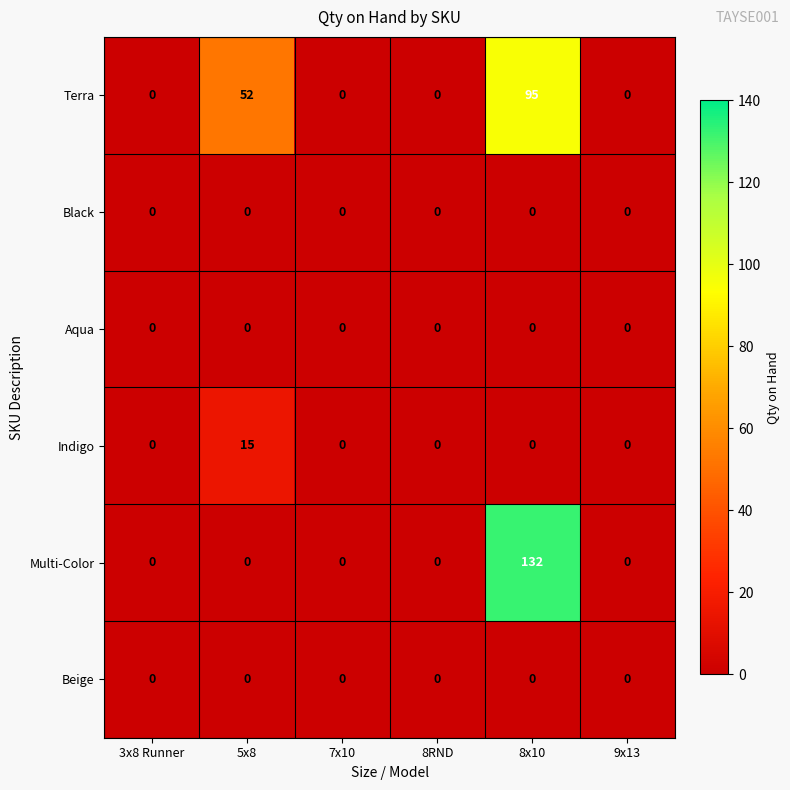

What is the highest value of the Indigo series?

15